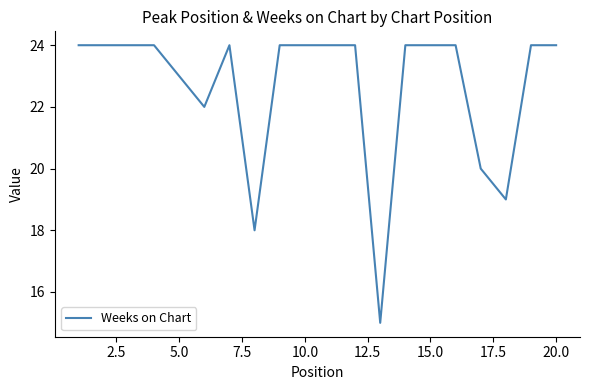

Reading right to left, transcribe all the data shown in this chart.

24	24	19	20	24	24	24	15	24	24	24	24	18	24	22	23	24	24	24	24